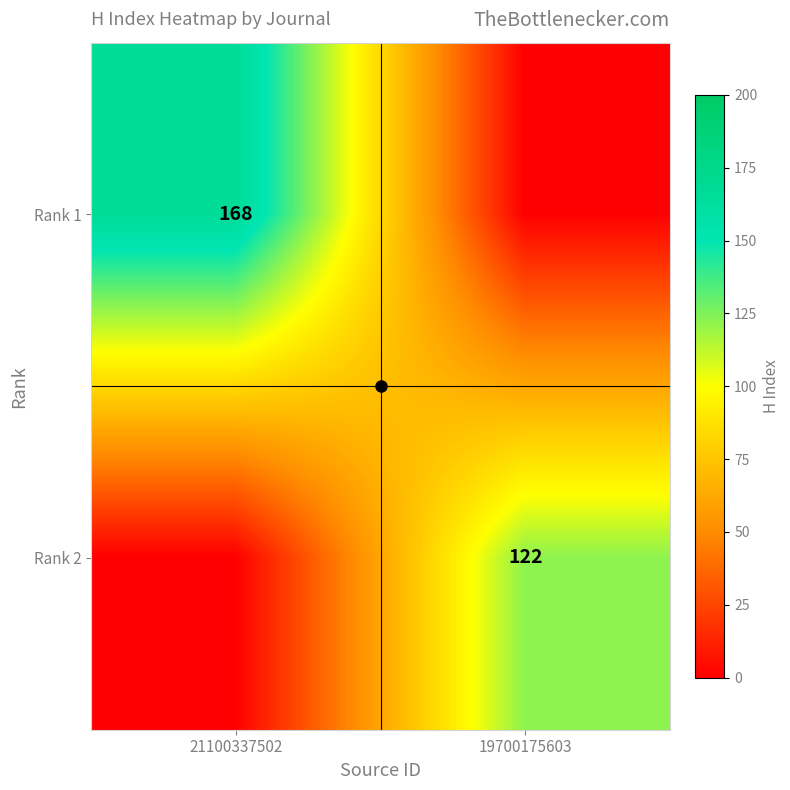

Which has a higher value, 19700175603 or 21100337502?

21100337502